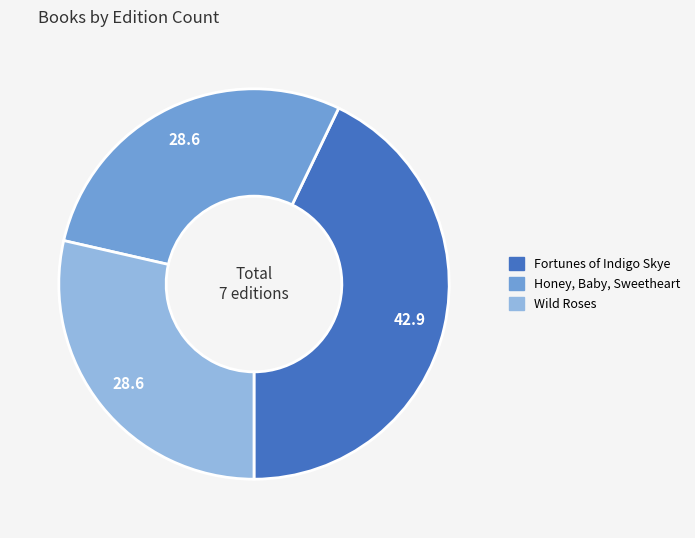

Is there a majority slice in this chart?

No